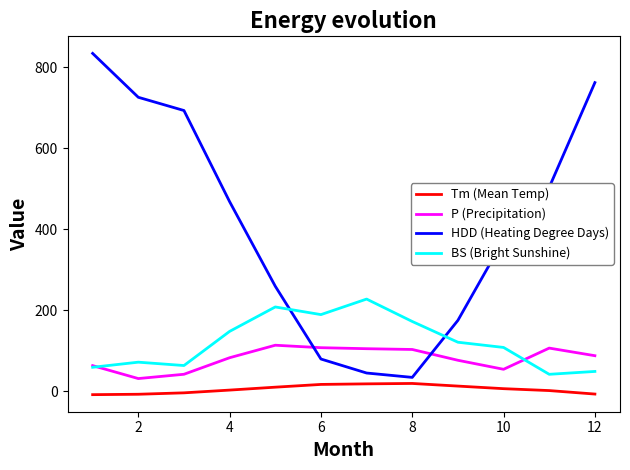

Which series has the largest total across all categories?

HDD (Heating Degree Days)